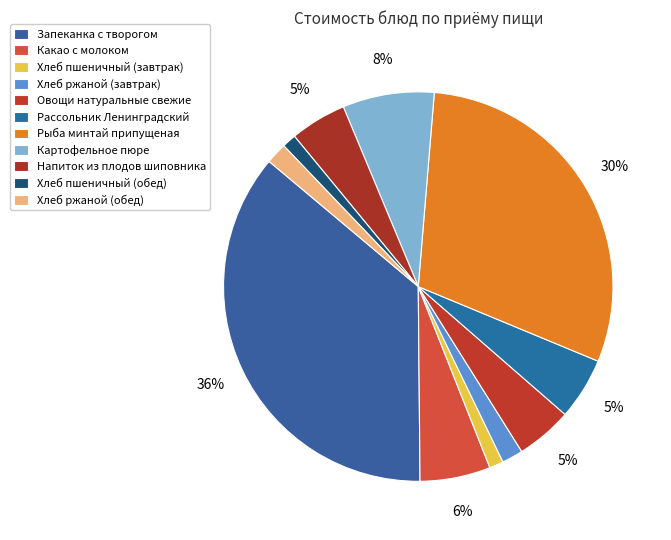

To the nearest percent, what is the combined percentage of Хлеб пшеничный (обед) and Рассольник Ленинградский?

6%